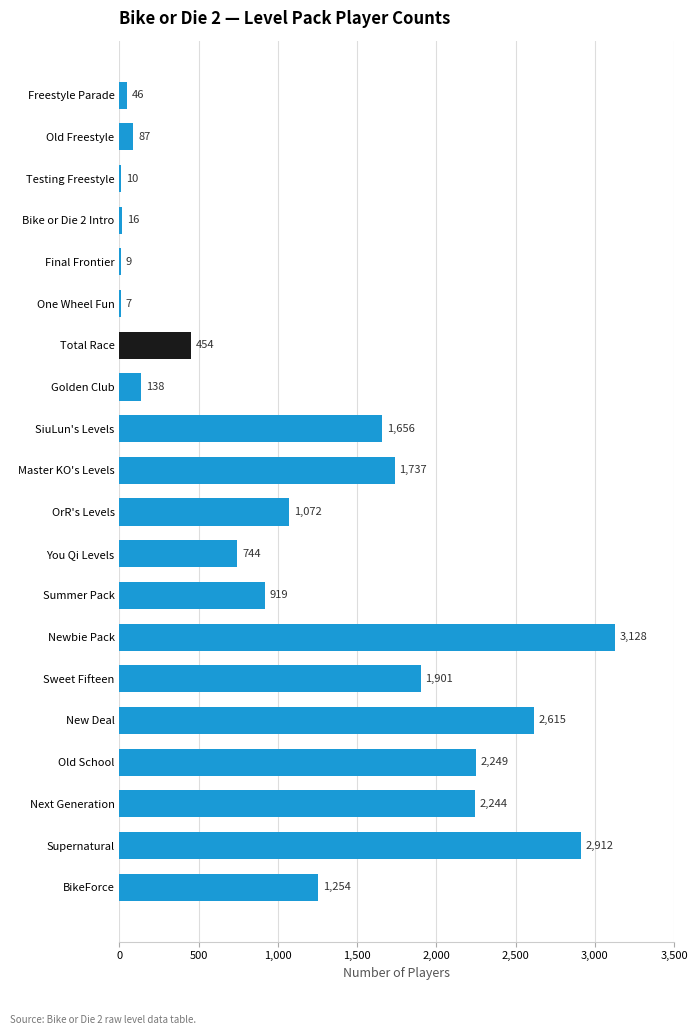

What is the average value?

1160